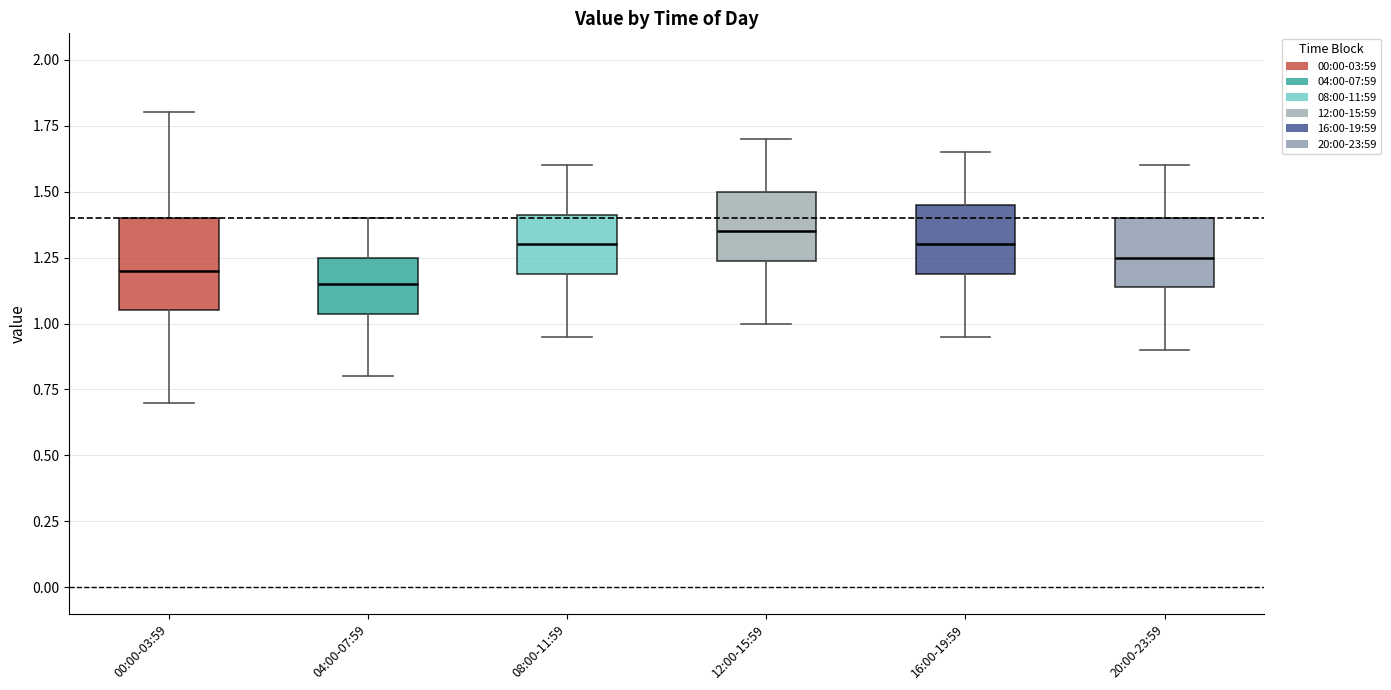

Where is the lower edge of the box for 08:00-11:59 on the y-axis? The values are not printed on the chart, so give them approximately, as read against the axis.

1.20